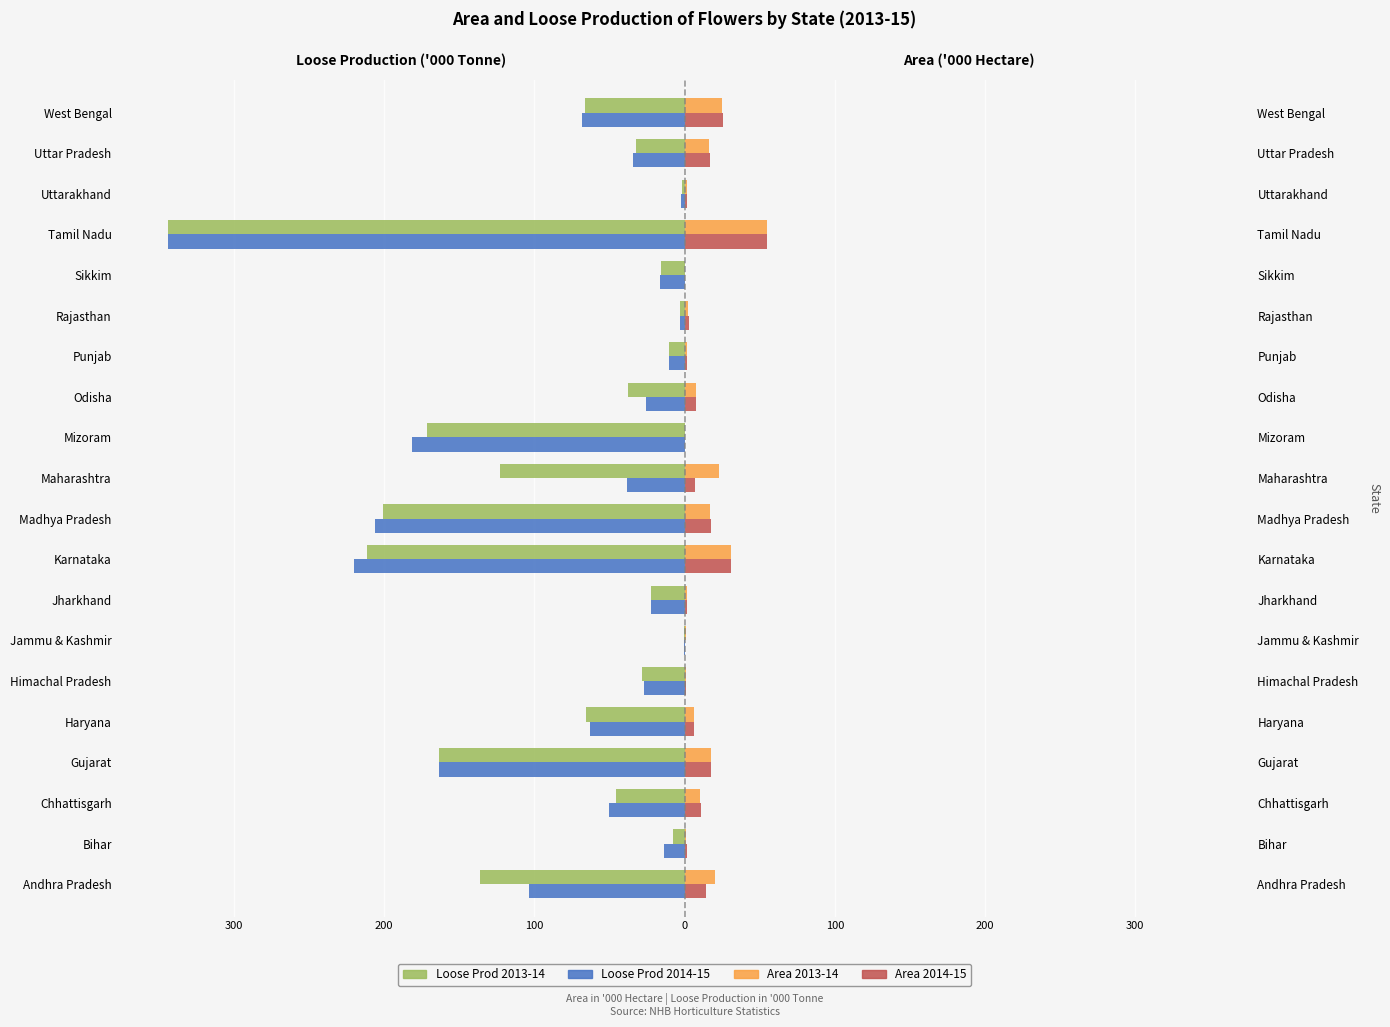

Between Mizoram and Tamil Nadu, which series saw the biggest shift?

Loose Prod 2013-14